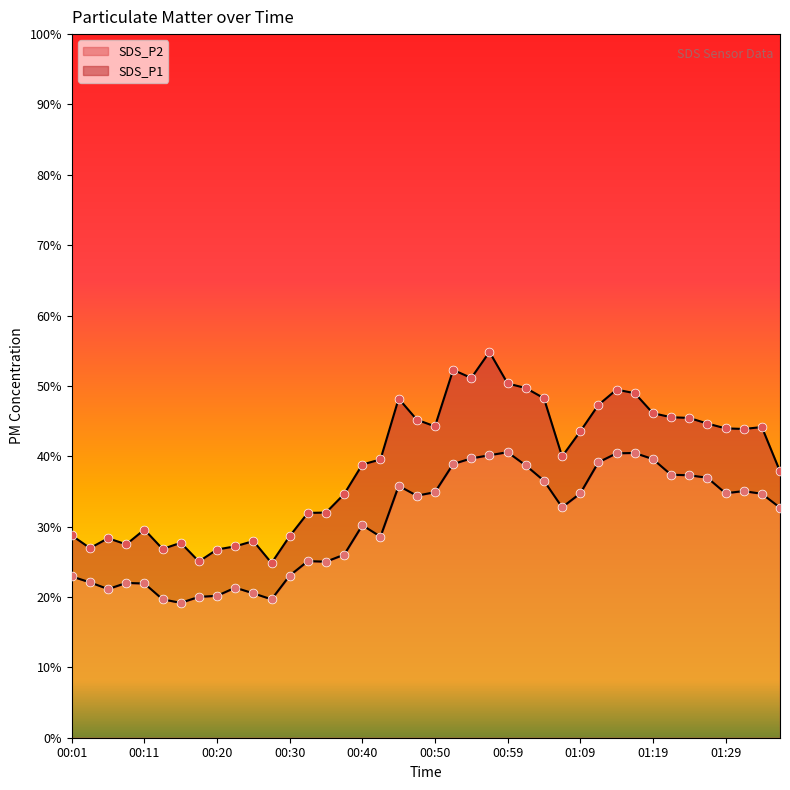

What are all the series names shown in the legend?

SDS_P1, SDS_P2